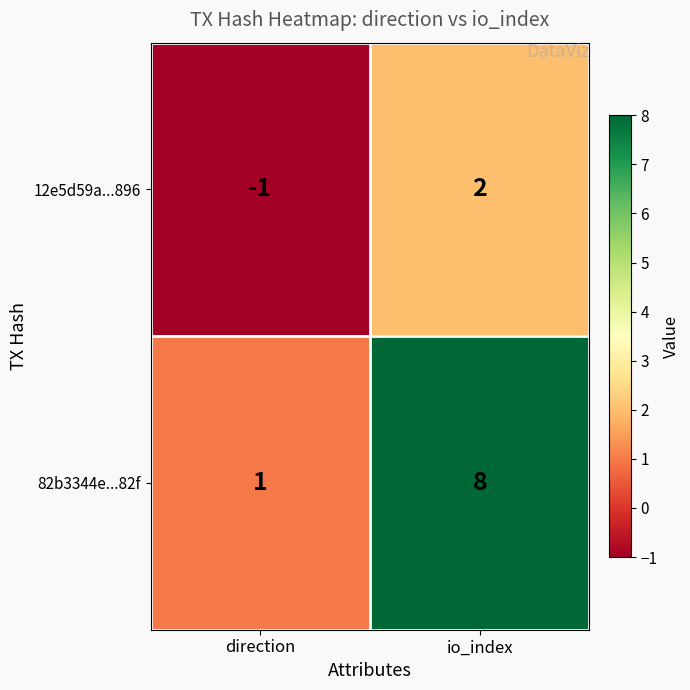

Count the number of data series in this chart.

2